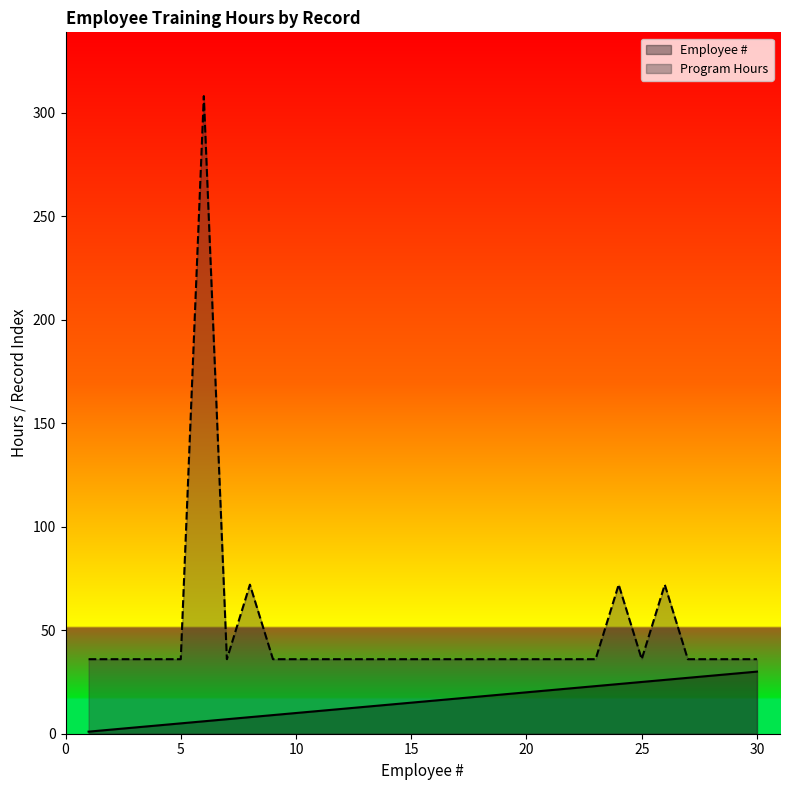

Is it true that Employee # equals 11 at 19?

False